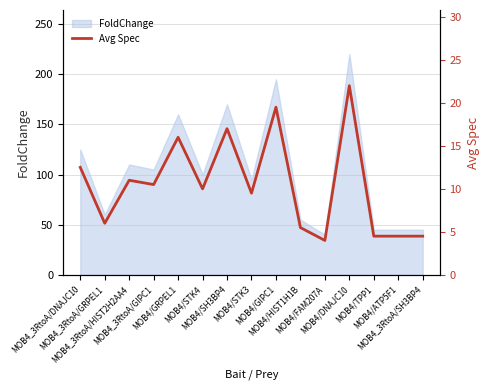

What is the smallest value displayed?

4.0